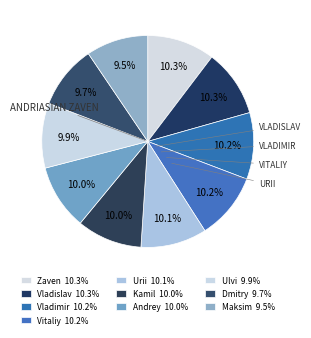

Which category has the biggest portion of the pie?

Andriasian Zaven